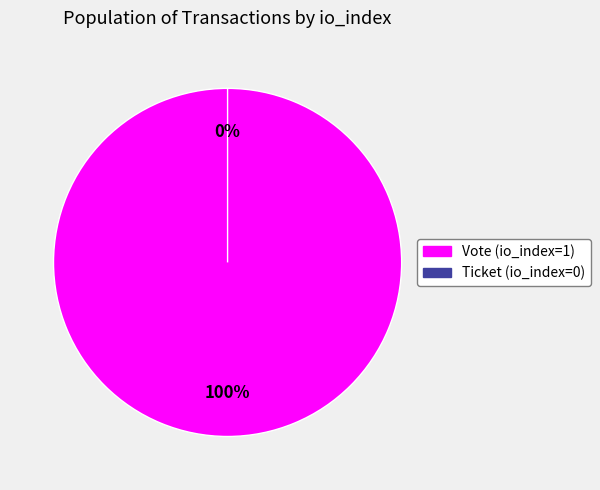

Rank the categories by value from highest to lowest.

Vote (io_index=1), Ticket (io_index=0)